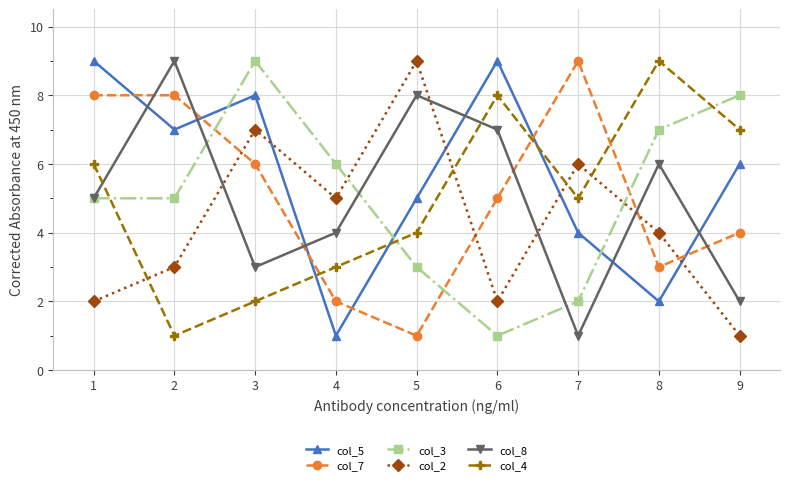

How many categories are shown in the chart?

9